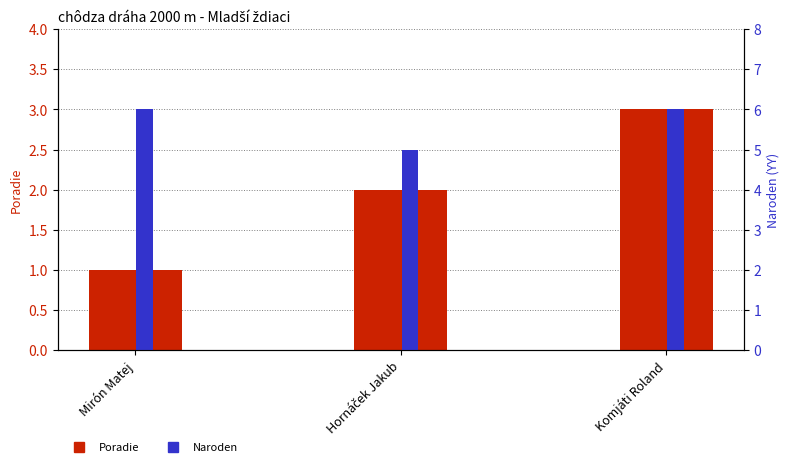

Which series has the largest total across all categories?

Naroden